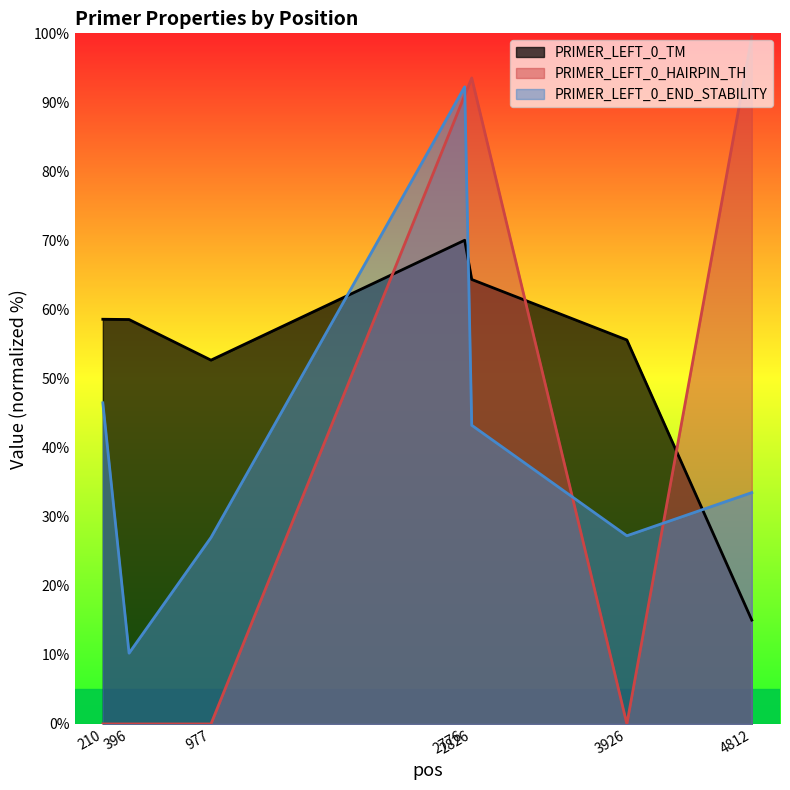

How many lines are shown in the chart?

3